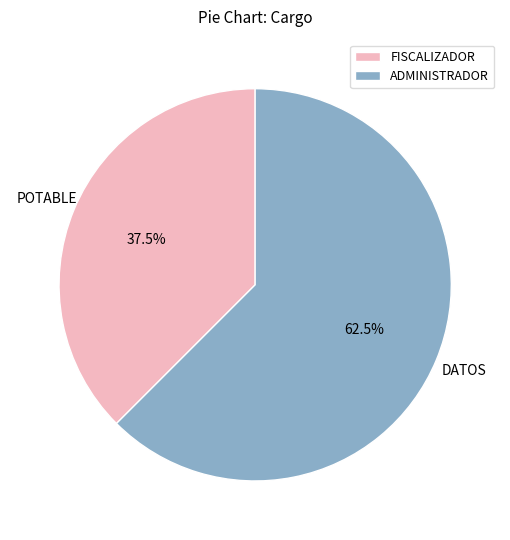

What portion of the pie excludes ADMINISTRADOR?

37.5%